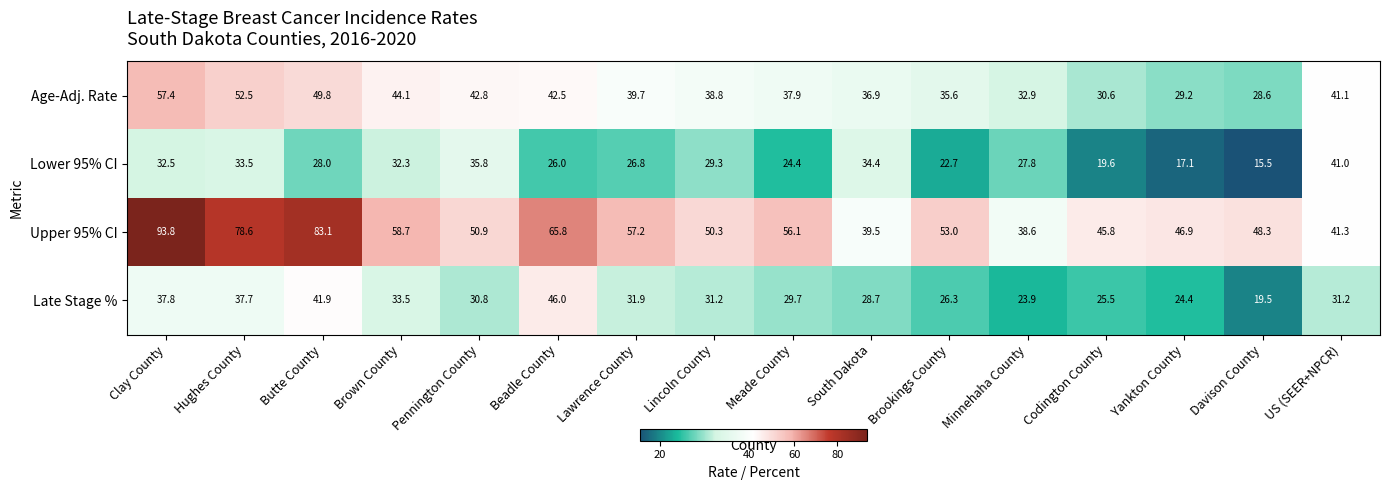

Read the Lower 95% CI value at Butte County.

28.0